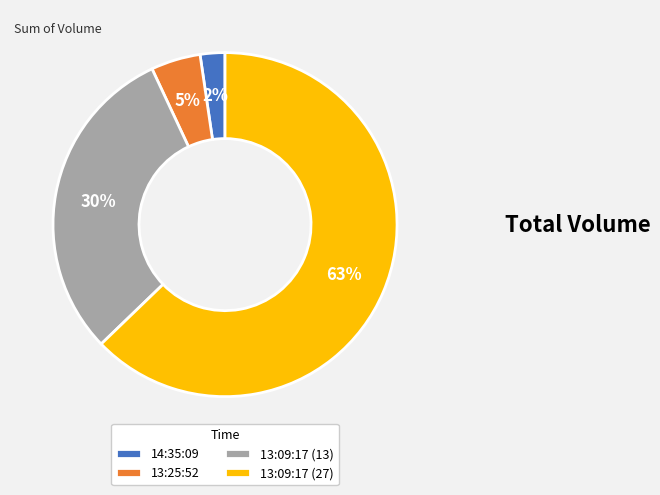

Is the sum of 13:09:17 (27) and 13:25:52 greater than half?

Yes